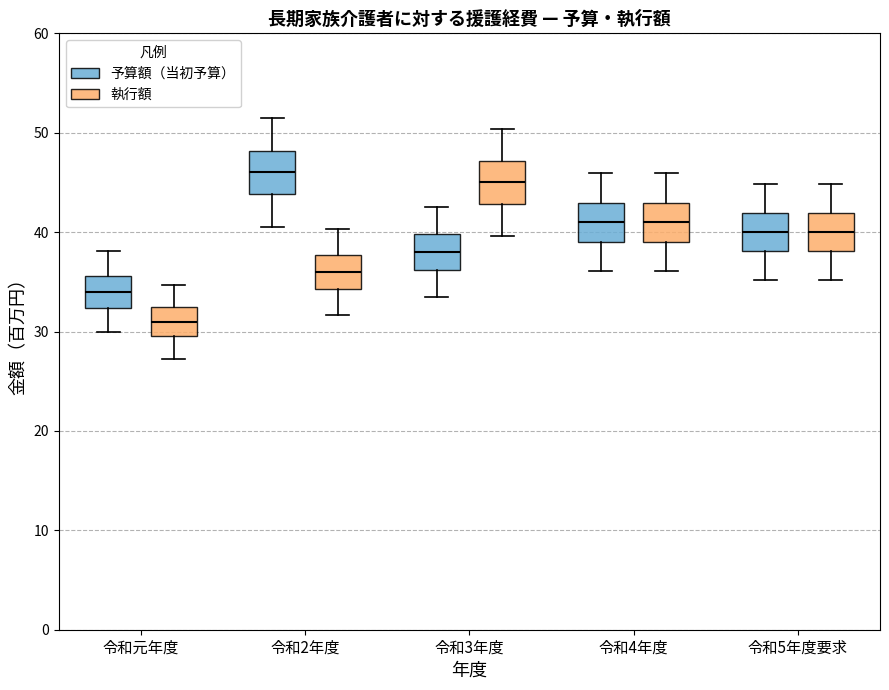

Which box has the highest median line?

令和2年度 (予算額（当初予算）)